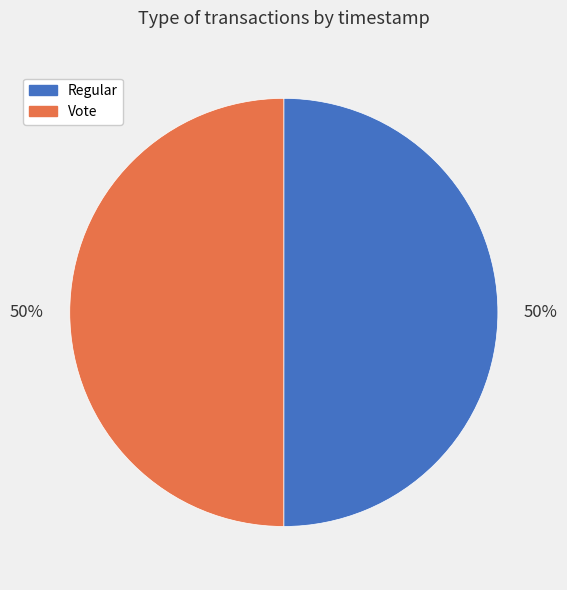

To the nearest percent, what percentage of the pie is Regular?

50%